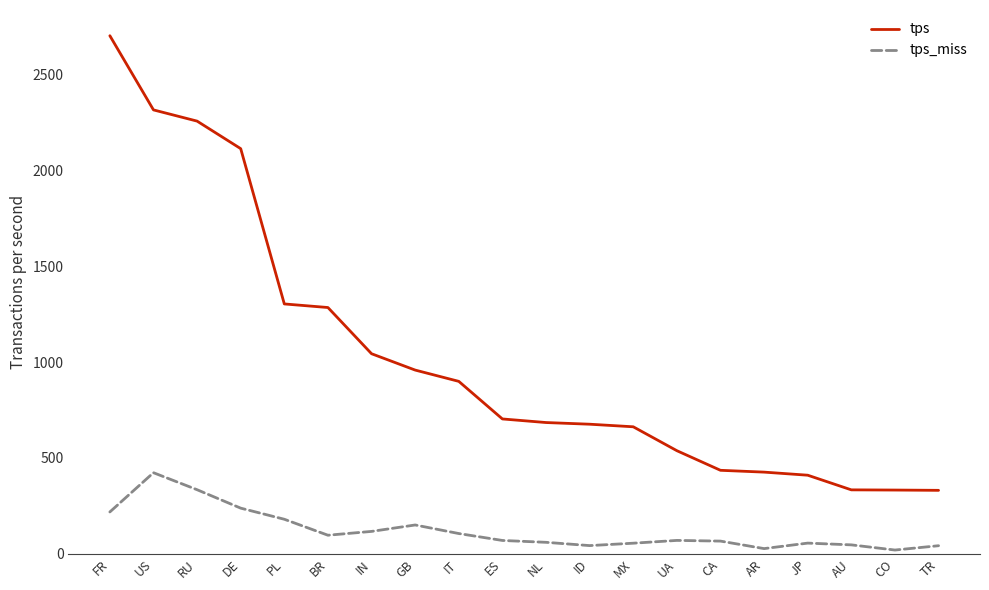

True or false: tps has a value of 169.3 at JP.

False